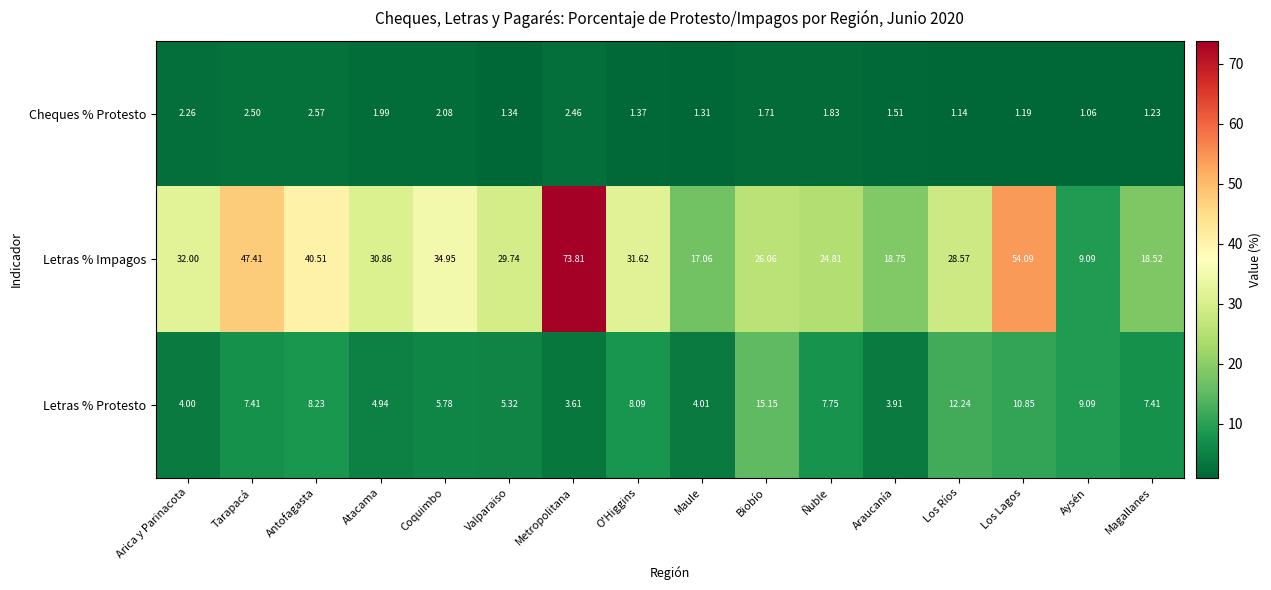

At which label is Letras % Impagos closest to 41?

Antofagasta